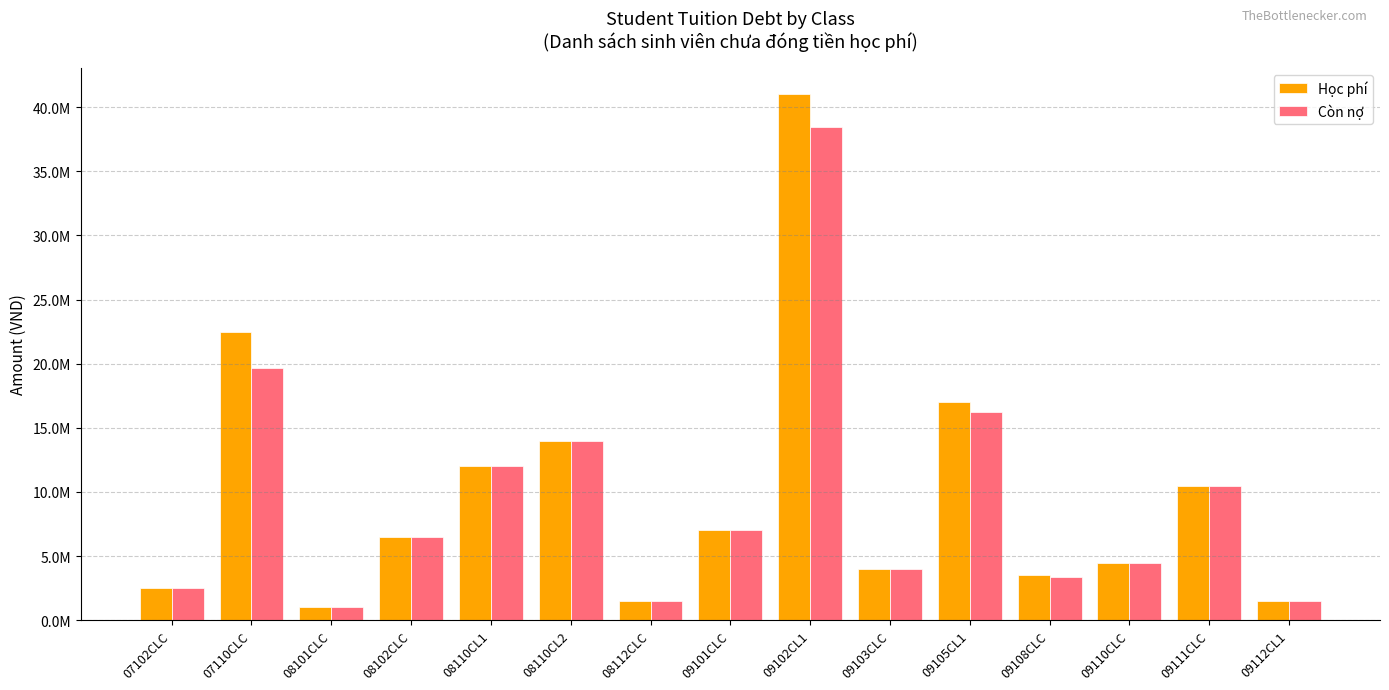

Does the chart contain any negative values?

No